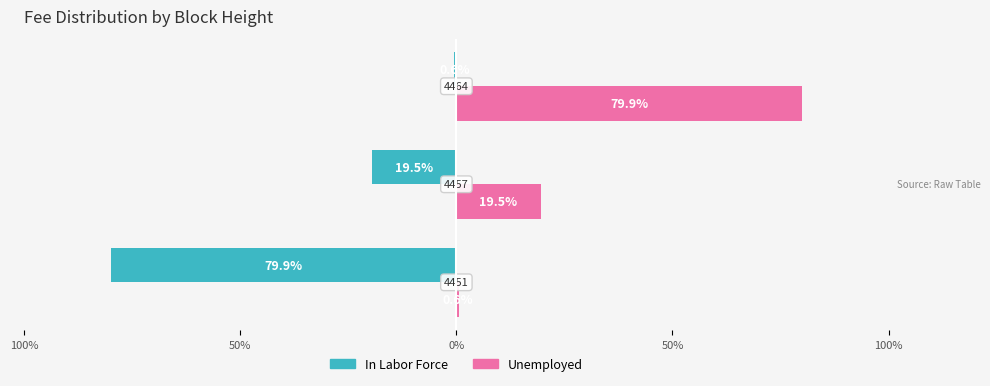

What are all the series names shown in the legend?

In Labor Force, Unemployed